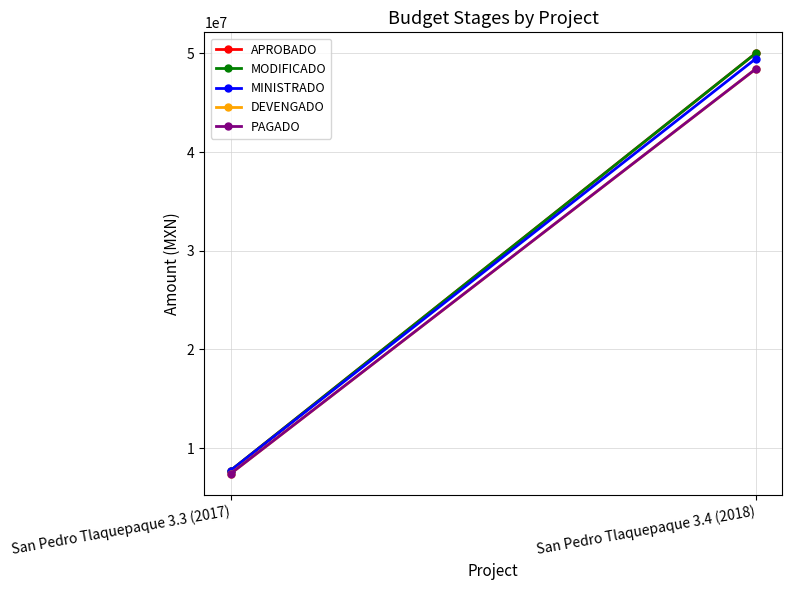

What is the difference between the MODIFICADO values at San Pedro Tlaquepaque 3.3 (2017) and San Pedro Tlaquepaque 3.4 (2018)?

42275993.1